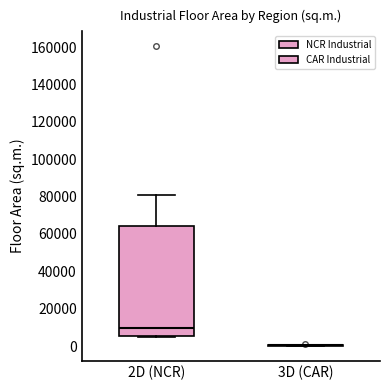

Comparing the boxes themselves (not the whiskers), which one is the tallest?

2D (NCR)